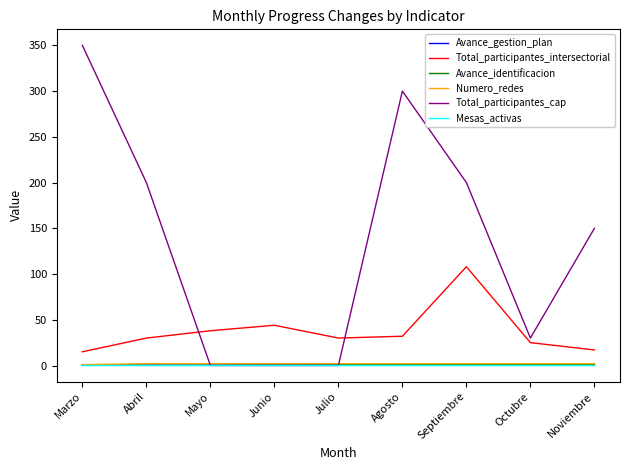

True or false: Numero_redes and Total_participantes_intersectorial intersect in this chart.

False